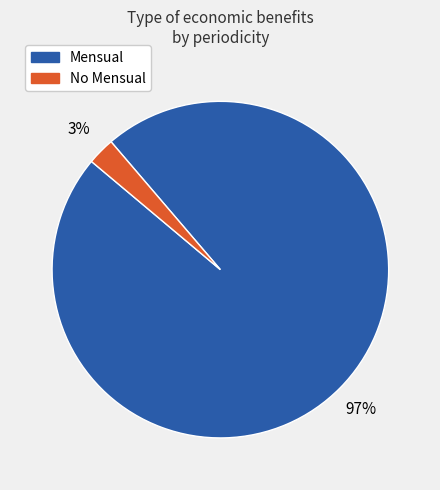

Does any single category account for the majority?

Yes